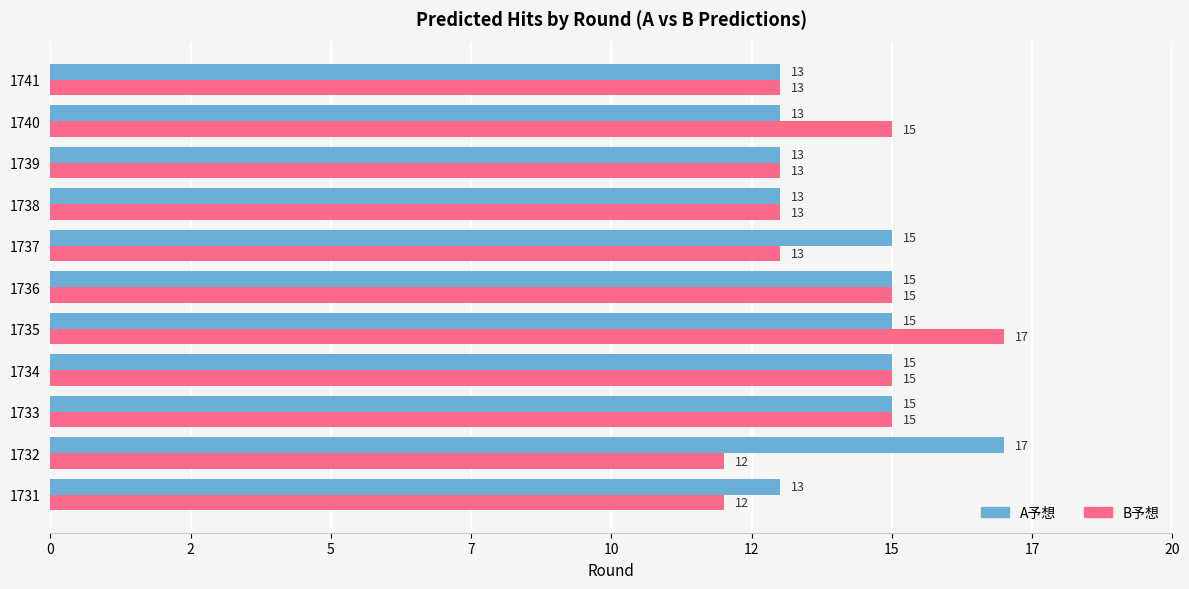

What are all the series names shown in the legend?

A予想, B予想